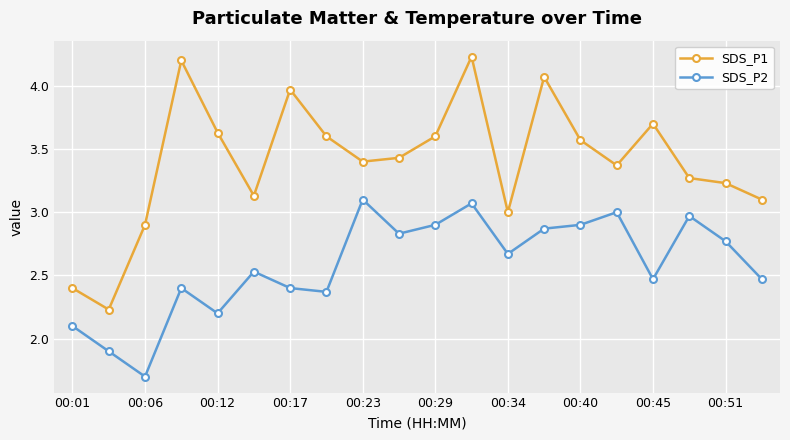

Which series has the largest total across all categories?

SDS_P1